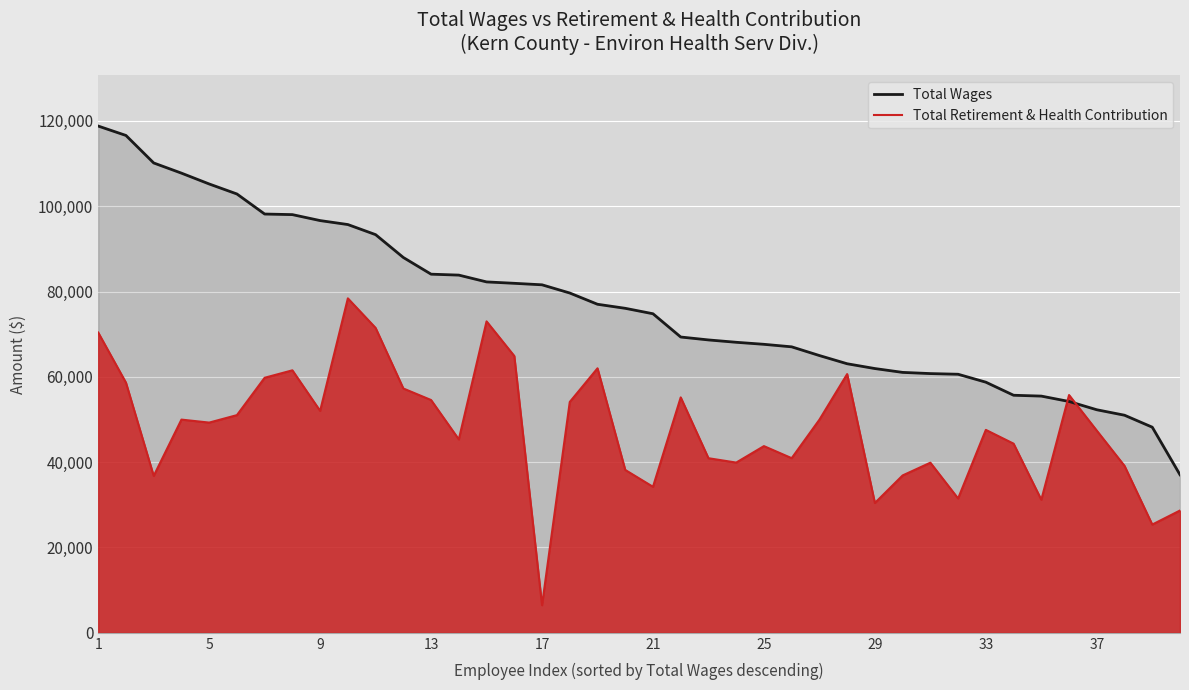

What is the maximum value shown in the chart?

118792